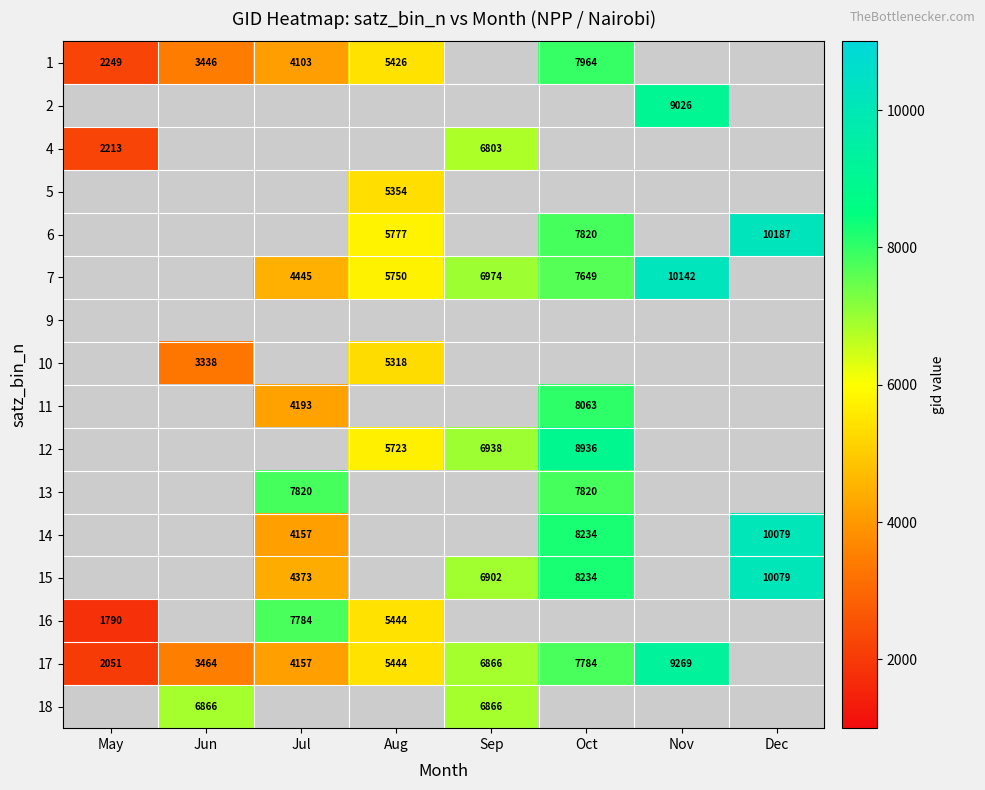

Between May and Sep, which is larger?

Sep